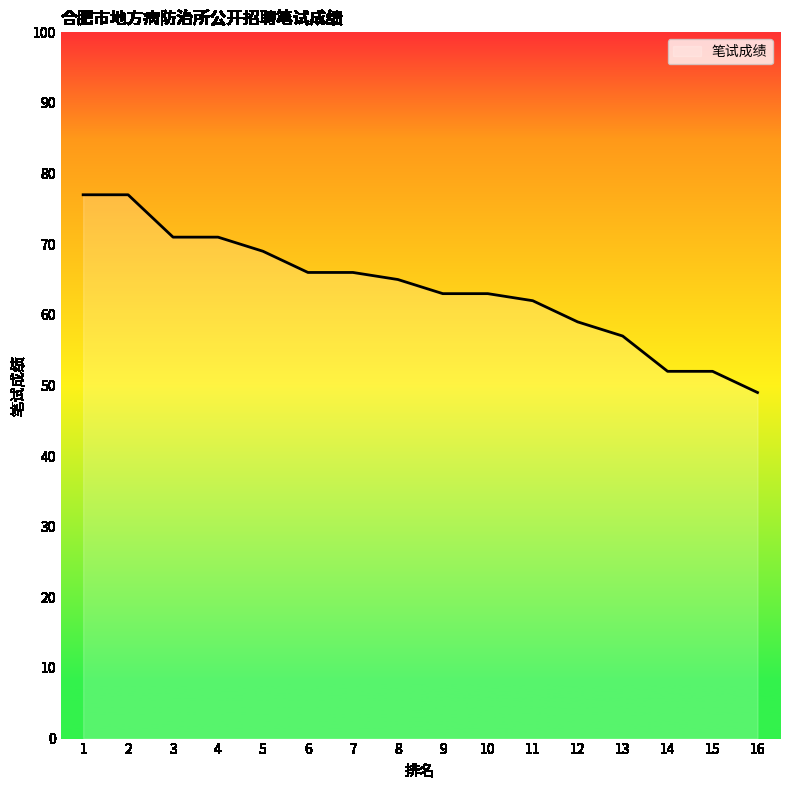

At which label does the data first exceed 65?

1